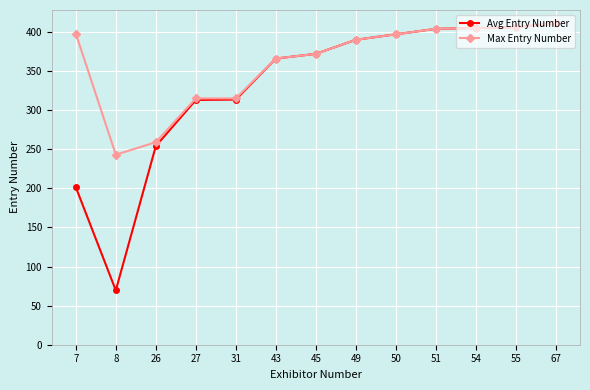

Which series has the widest spread of values?

Avg Entry Number